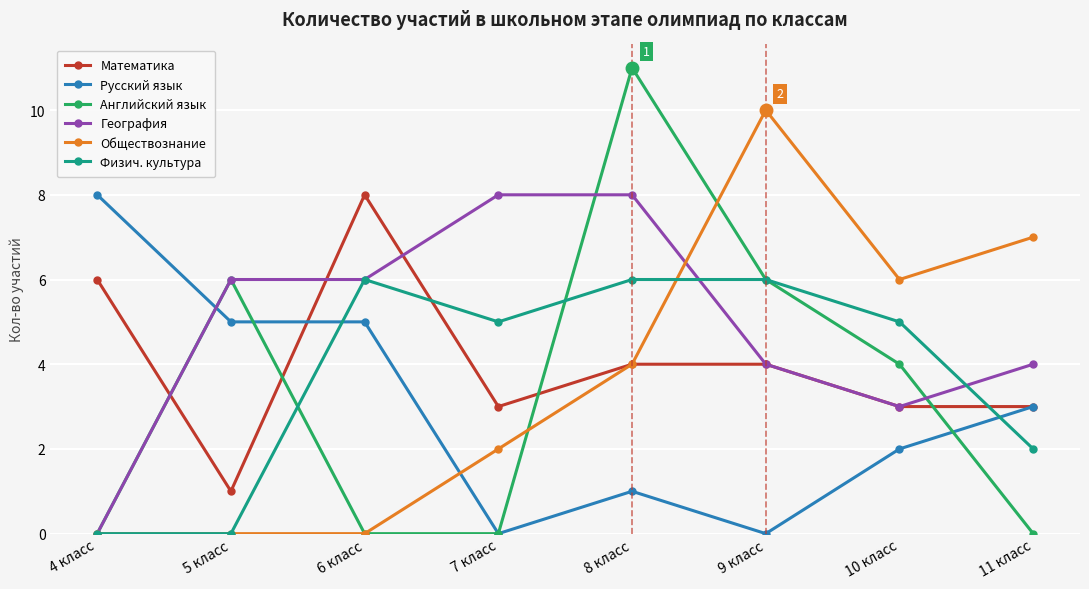

Which series changed the most between 4 класс and 11 класс?

Обществознание